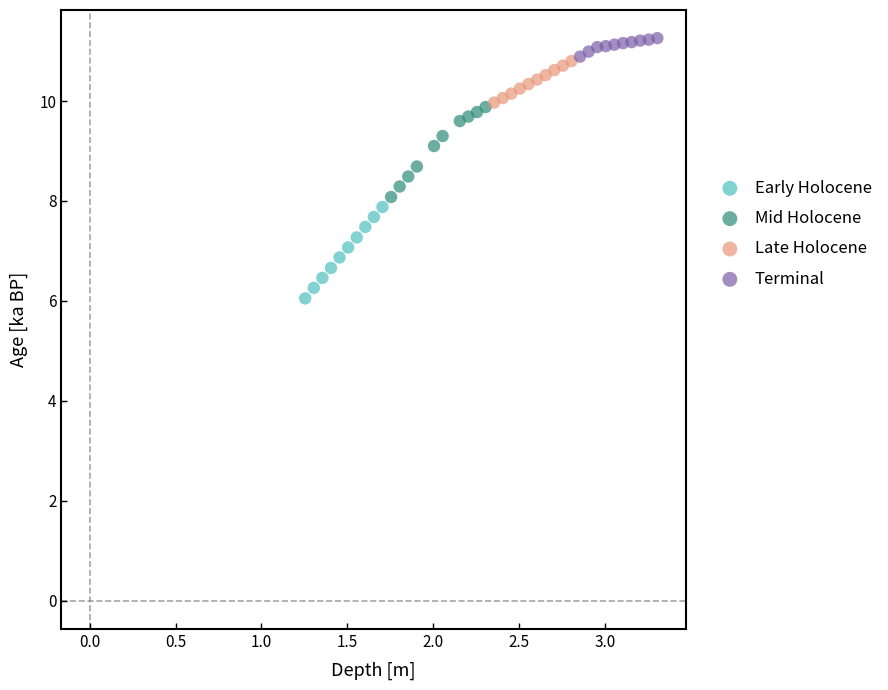

Which series reaches the minimum Y coordinate?

Early Holocene